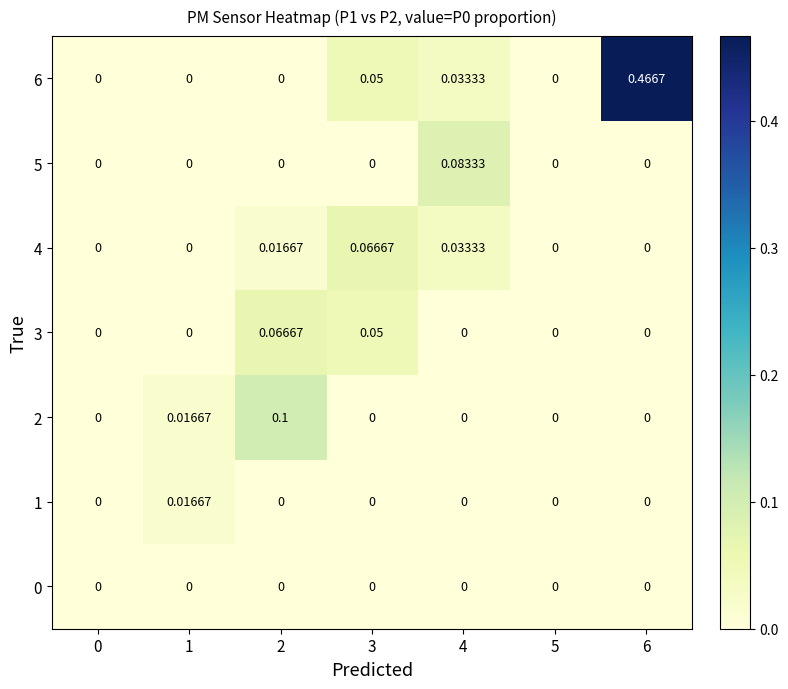

Is the value of 5 at 1 greater than the value of 4 at 3?

No